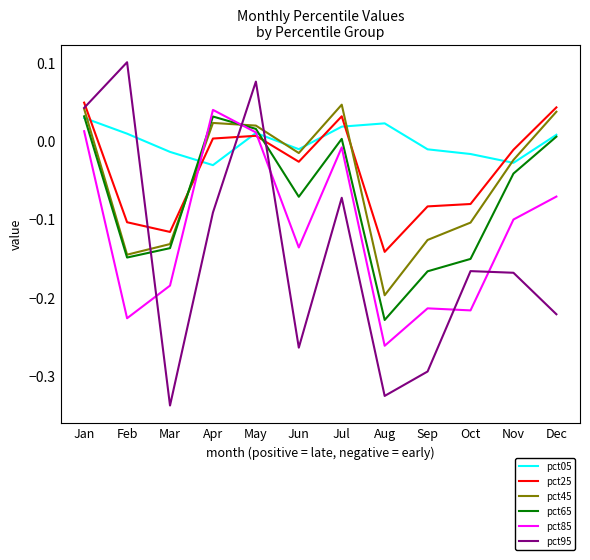

Does the chart display data point markers on the line(s)?

No